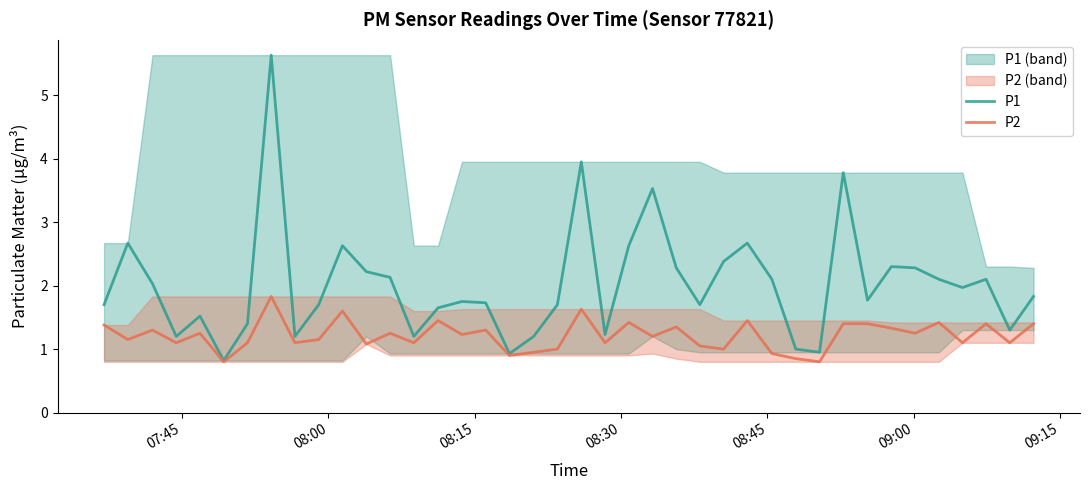

What is the lowest value of the P1 series?

0.8